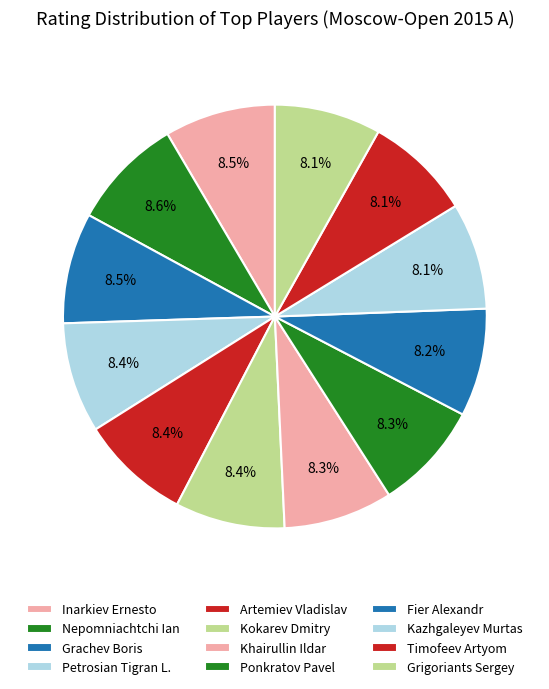

Count the number of slices in the pie.

12